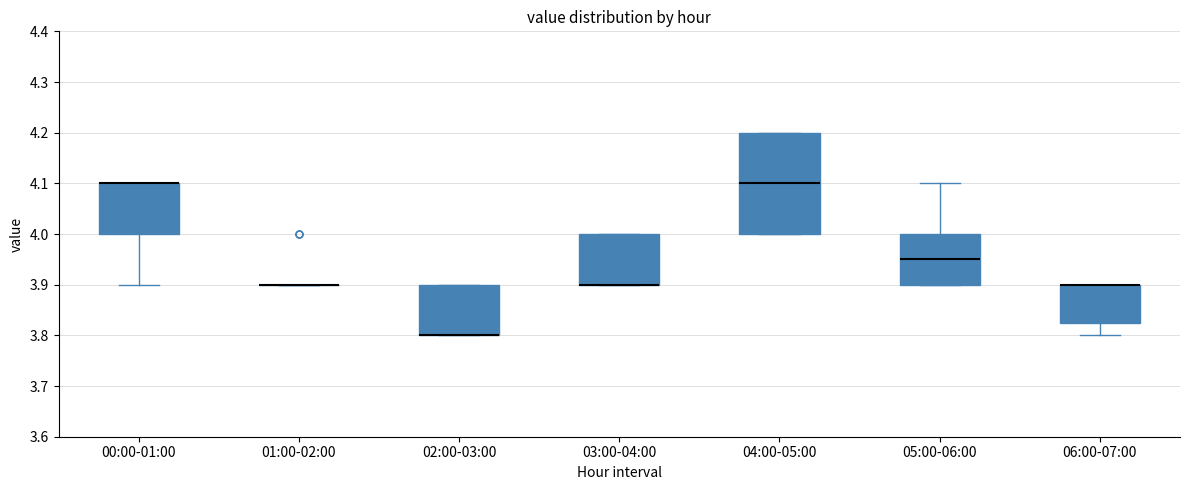

Where does the median line of the box for 04:00-05:00 sit on the y-axis? The values are not printed on the chart, so give them approximately, as read against the axis.

4.10